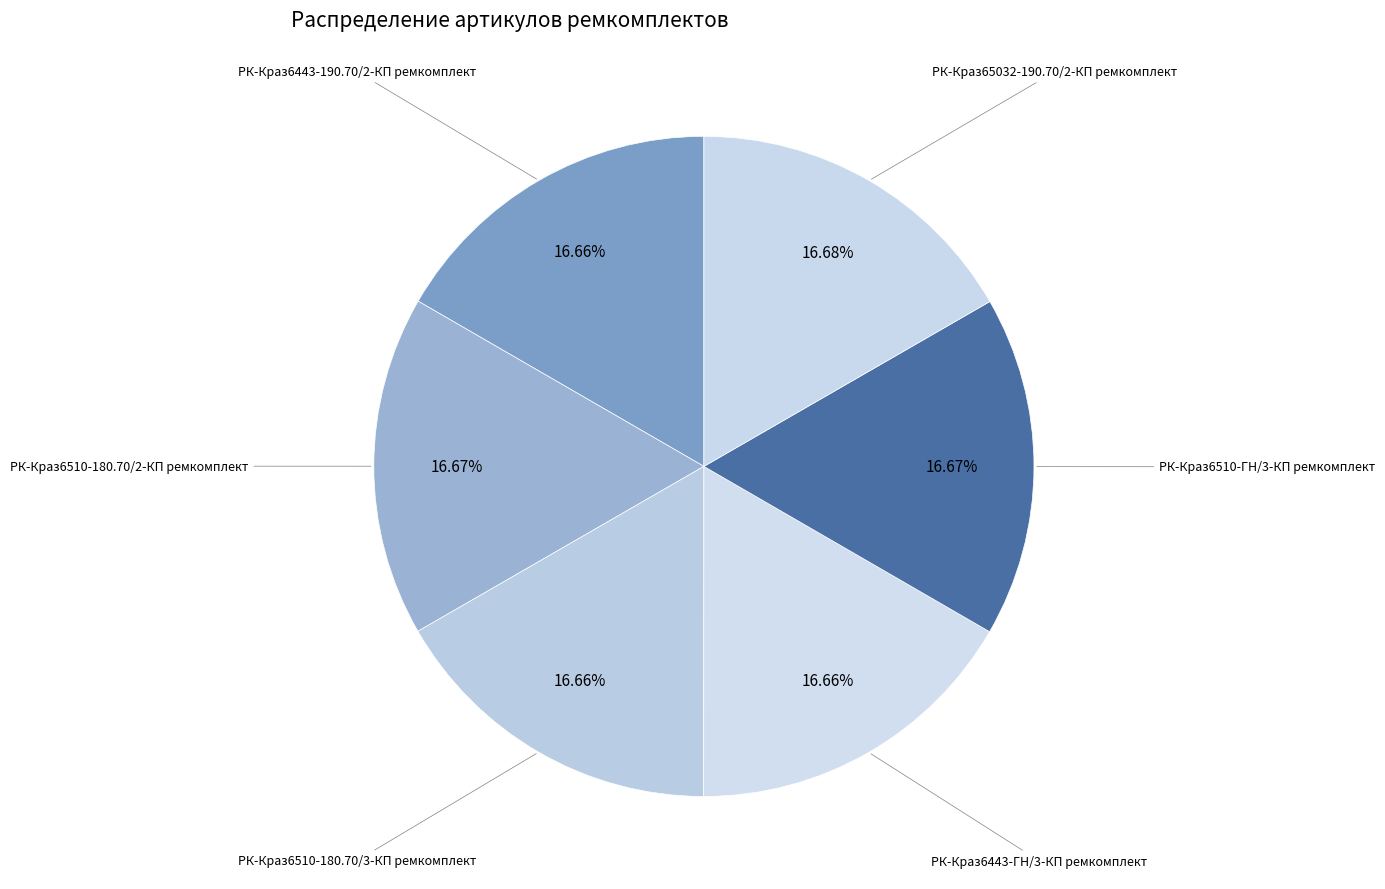

How many segments does this pie chart have?

6